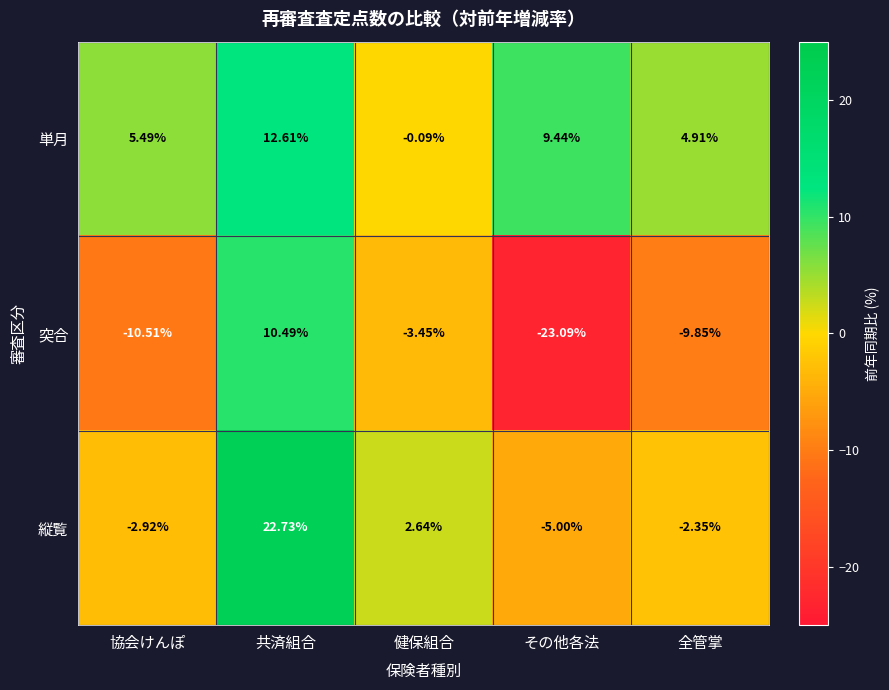

How many values in the 縦覧 series are below -2?

3